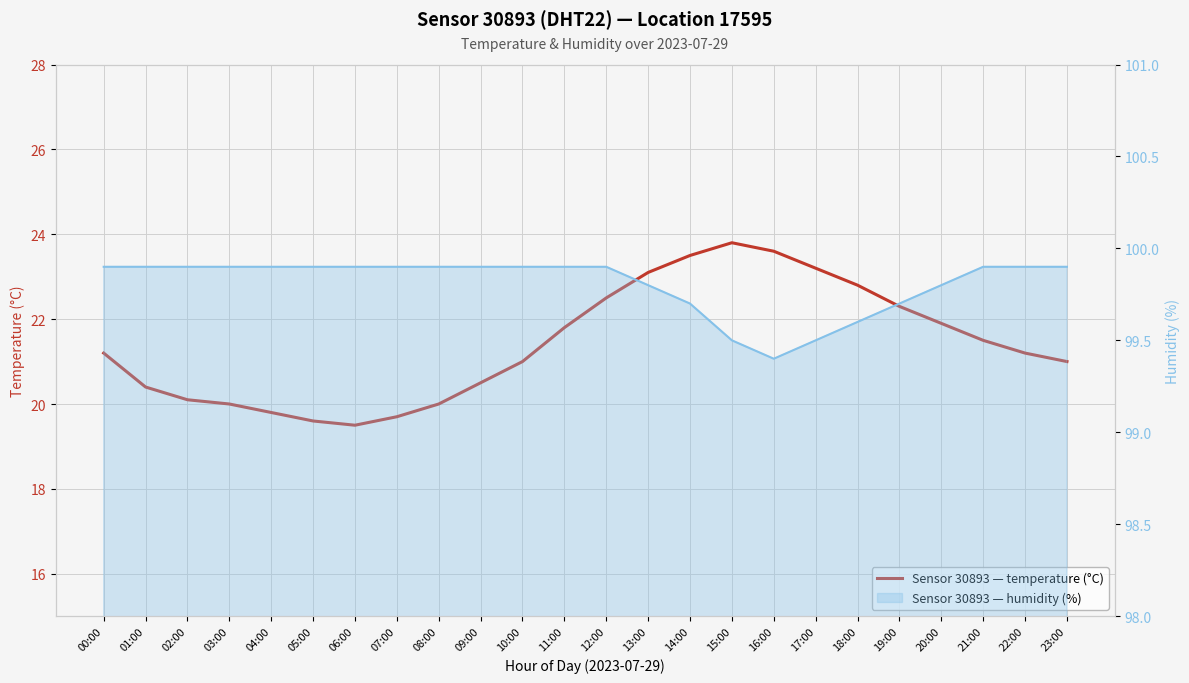

What position from the left is 01:00?

2